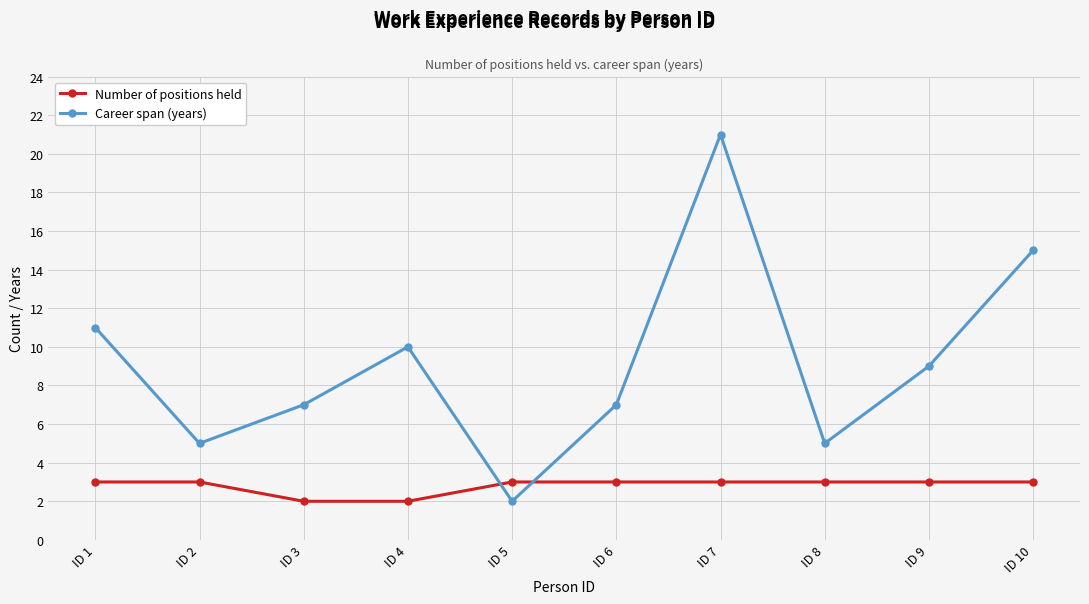

True or false: Career span (years) has a value of 7 at ID 6.

True